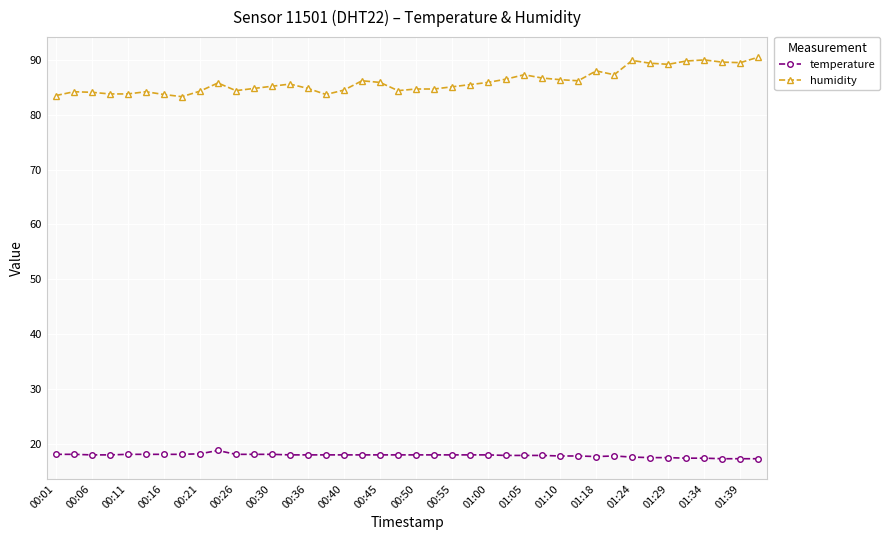

At how many categories does at least one series exceed 22?

40